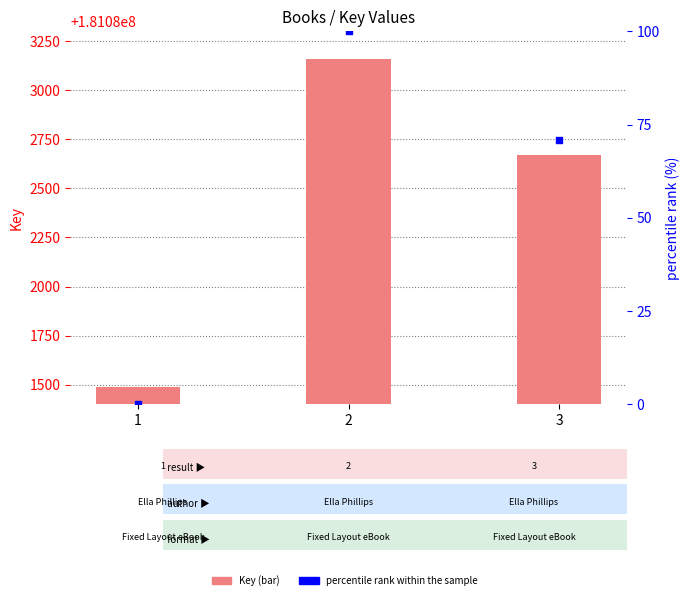

Which series reaches the minimum Y coordinate?

percentile rank within the sample